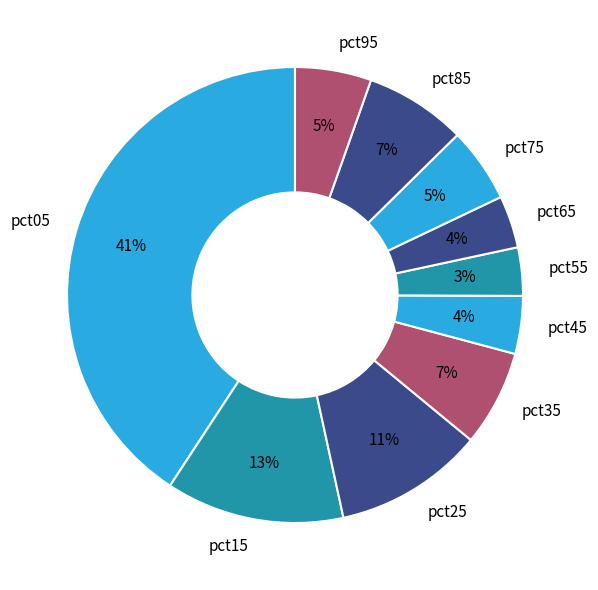

Which category has the biggest portion of the pie?

pct05